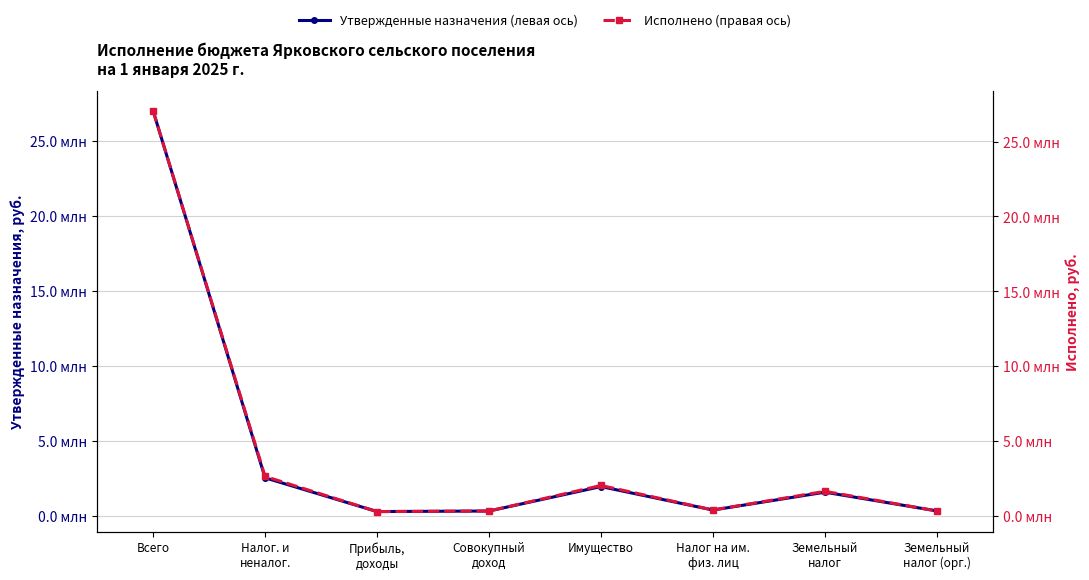

True or false: Утвержденные назначения (левая ось) has a value of 1940000.0 at Имущество.

True